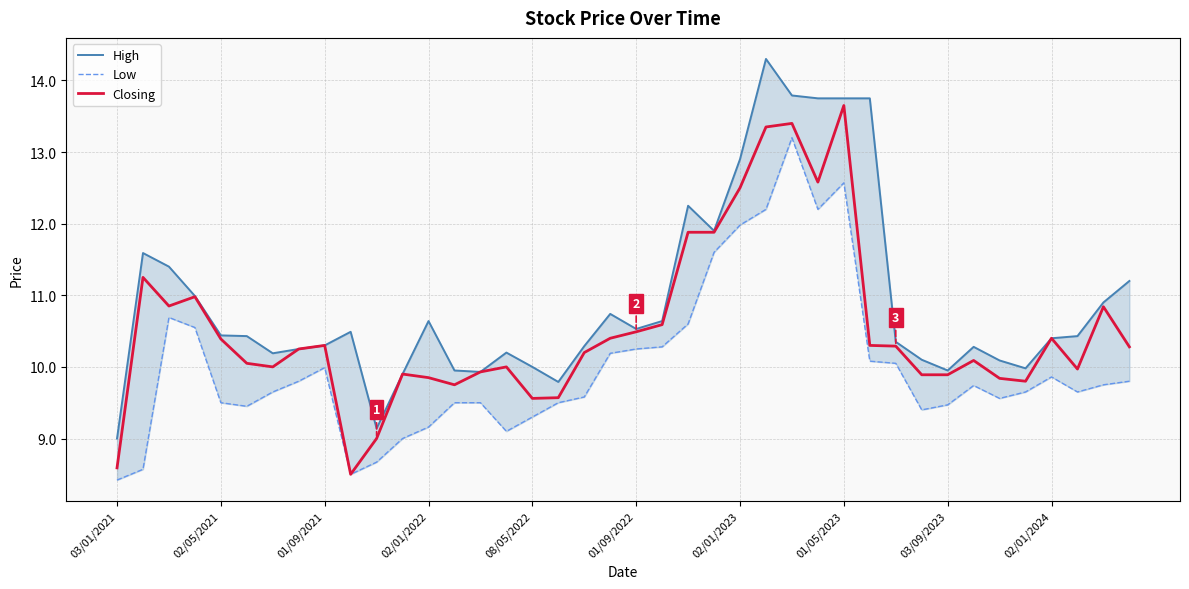

True or false: Closing has more than 0 points higher than both neighbors.

True